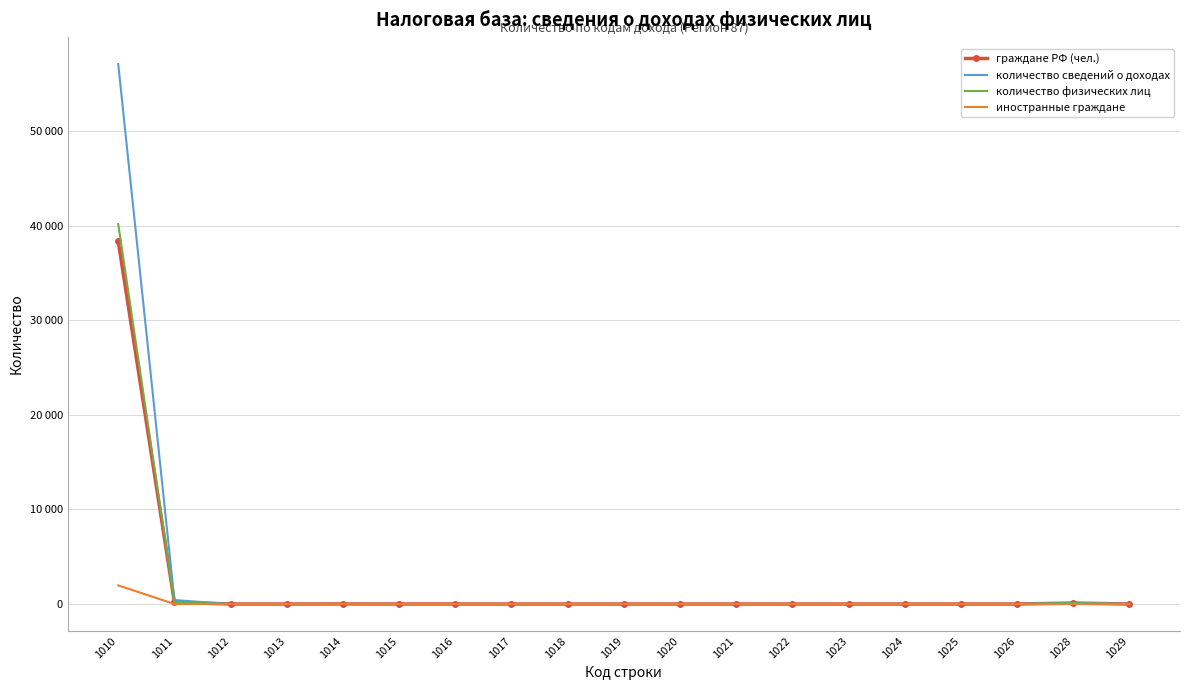

Between 1010 and 1017, which series saw the biggest shift?

количество сведений о доходах